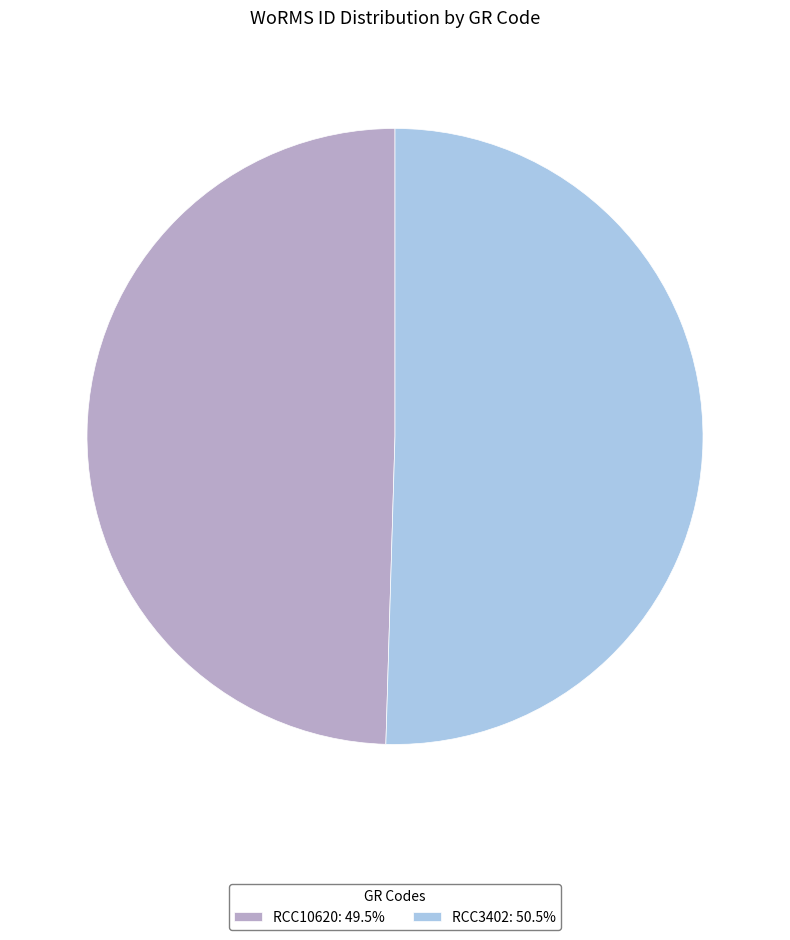

Combined, do RCC10620: 49.5% and RCC3402: 50.5% account for over 50%?

Yes